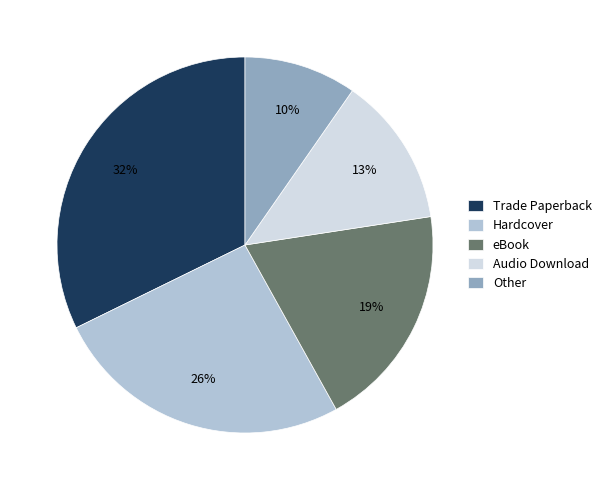

Combined, do Hardcover and Audio Download account for over 50%?

No